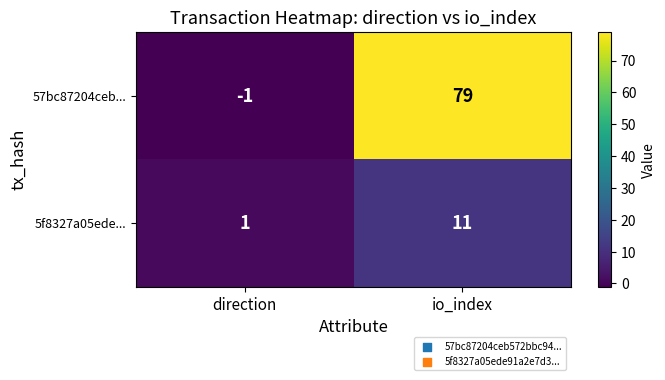

At direction, list the series in order from largest to smallest.

5f8327a05ede..., 57bc87204ceb...